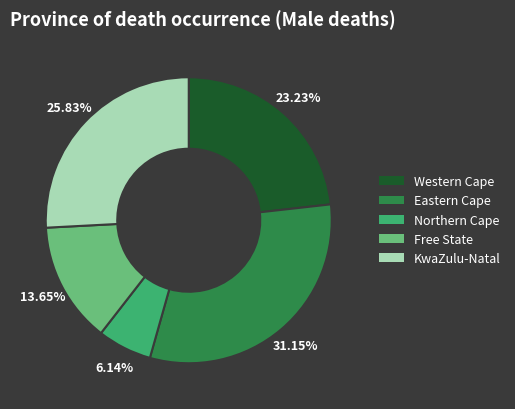

Which category has the biggest portion of the pie?

Eastern Cape